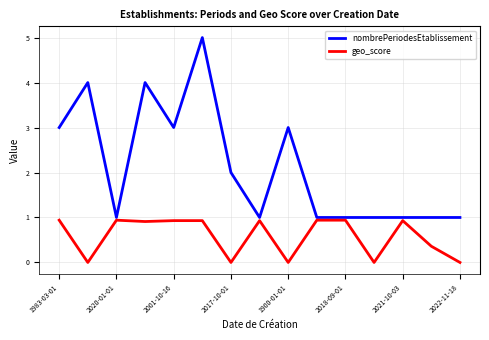

Which series has the largest total across all categories?

nombrePeriodesEtablissement